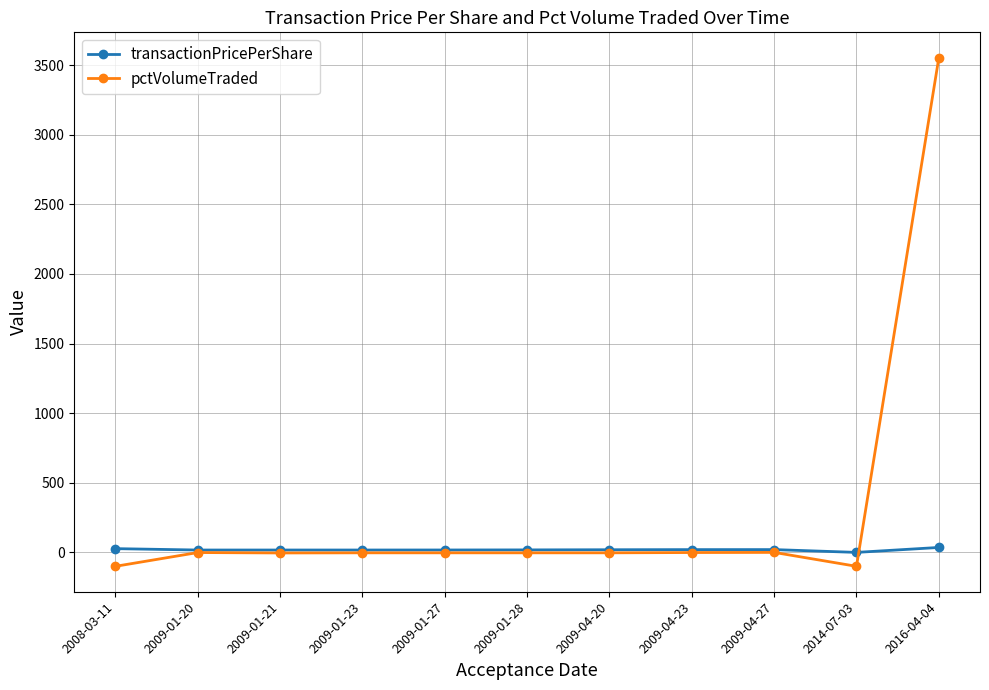

Is this an area chart (filled region under the line)?

No